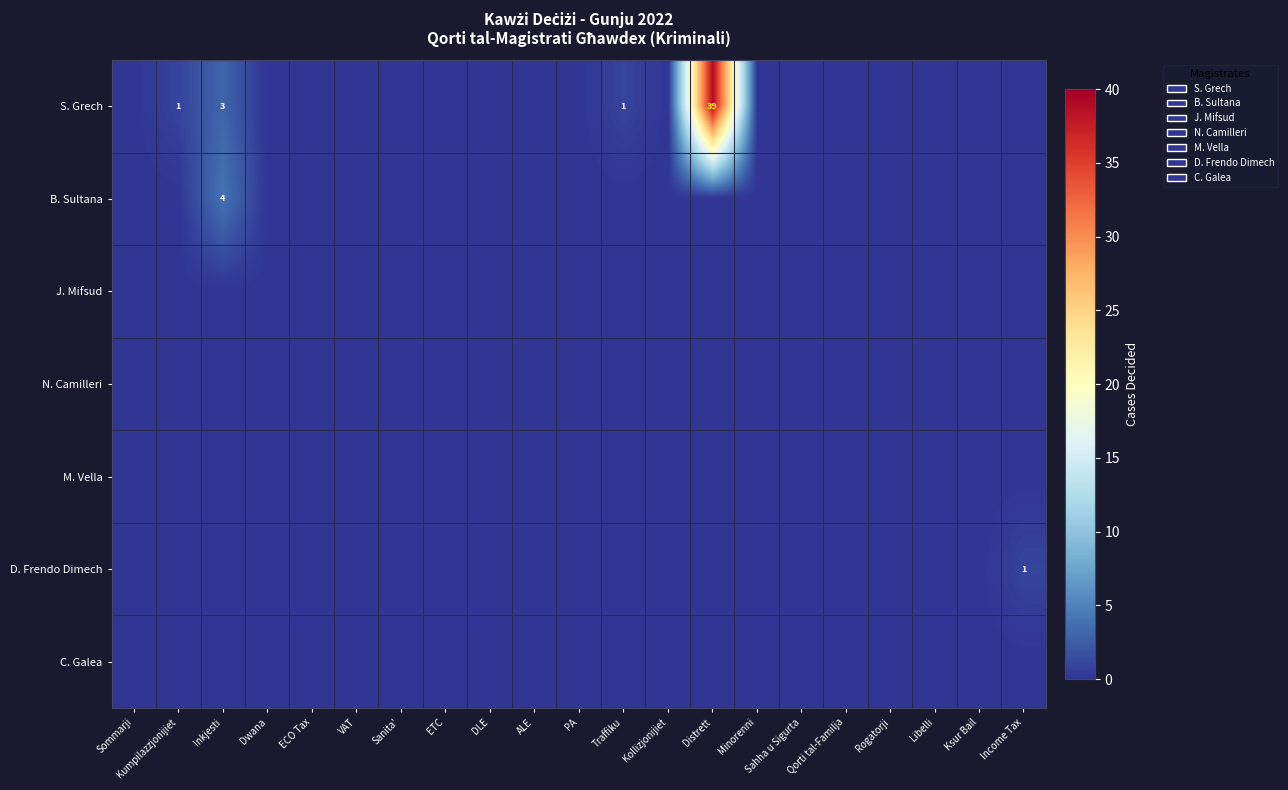

At how many categories does at least one series exceed 24?

1